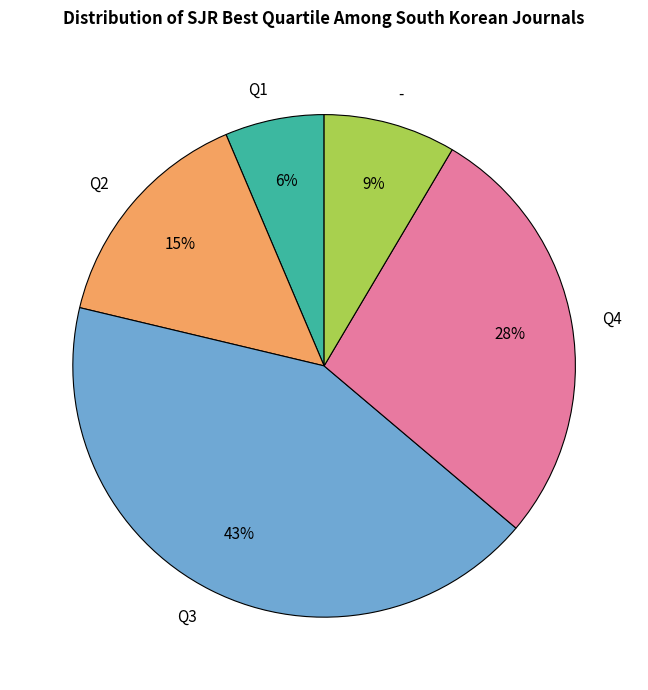

Rank the categories by value from lowest to highest.

Q1, -, Q2, Q4, Q3